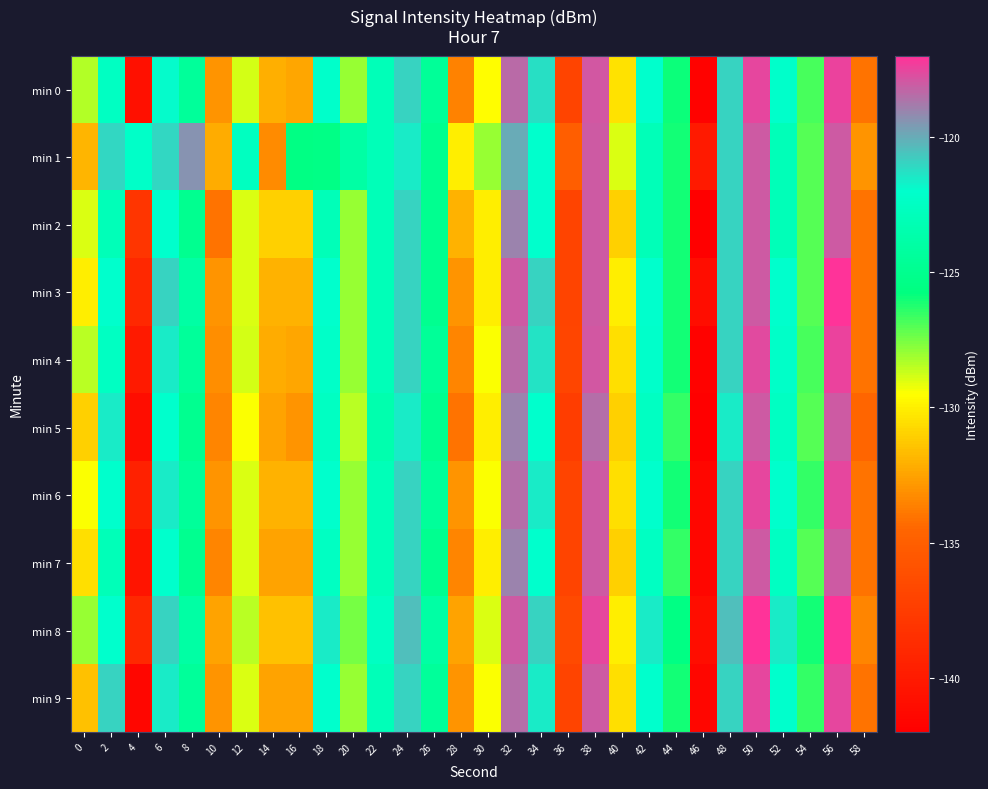

Which series has the largest total across all categories?

min 1